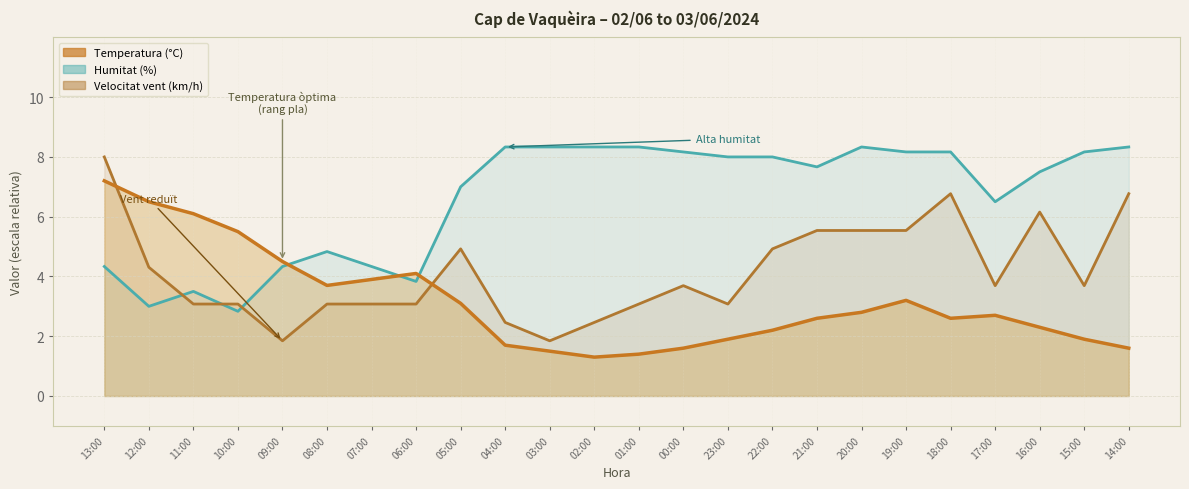

Rank the series by their maximum value, from lowest to highest.

Temperatura (°C), Velocitat vent (km/h), Humitat (%)